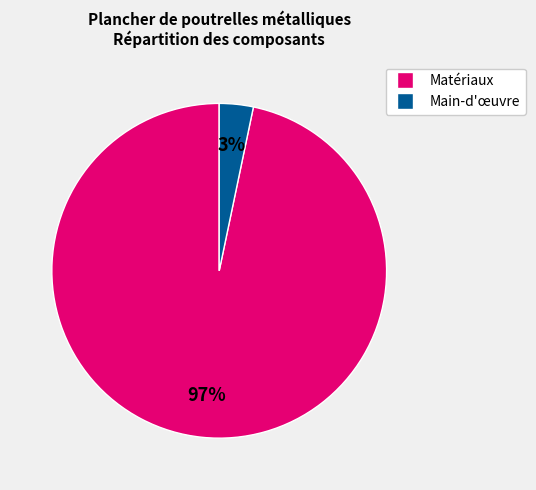

Is there any slice that represents more than half of the pie?

Yes